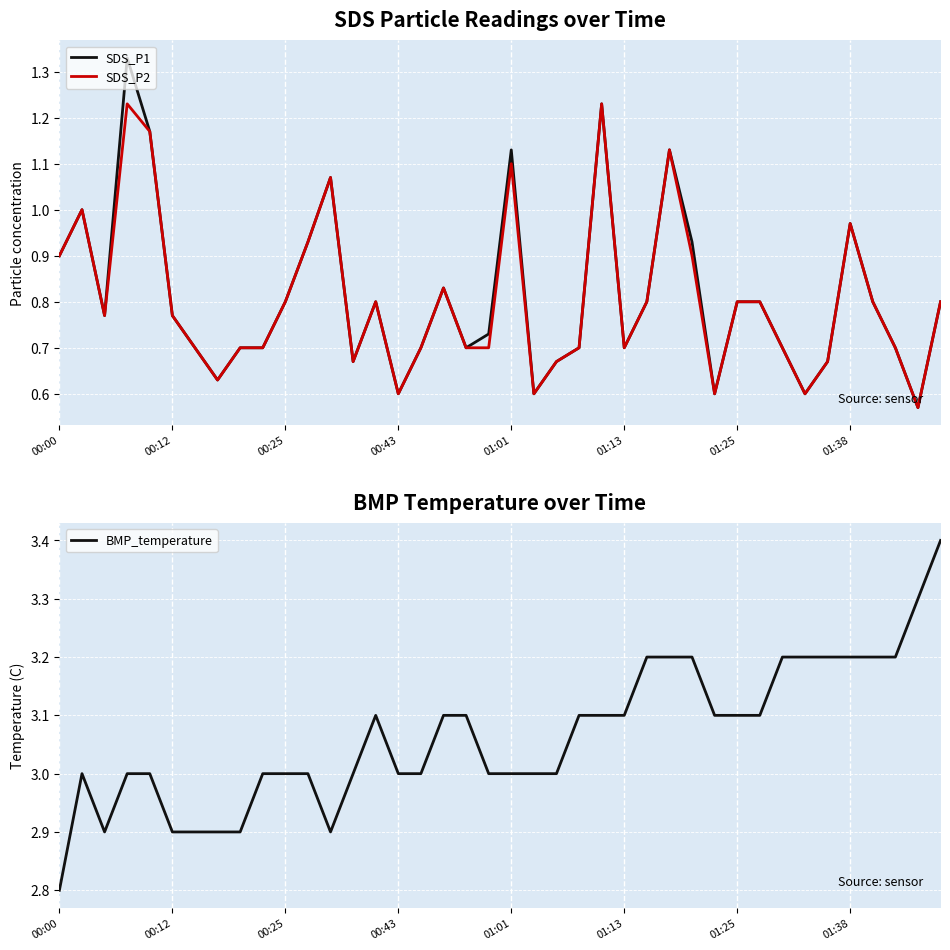

The SDS_P1 series shows 1.8 at 01:01. True or false?

False